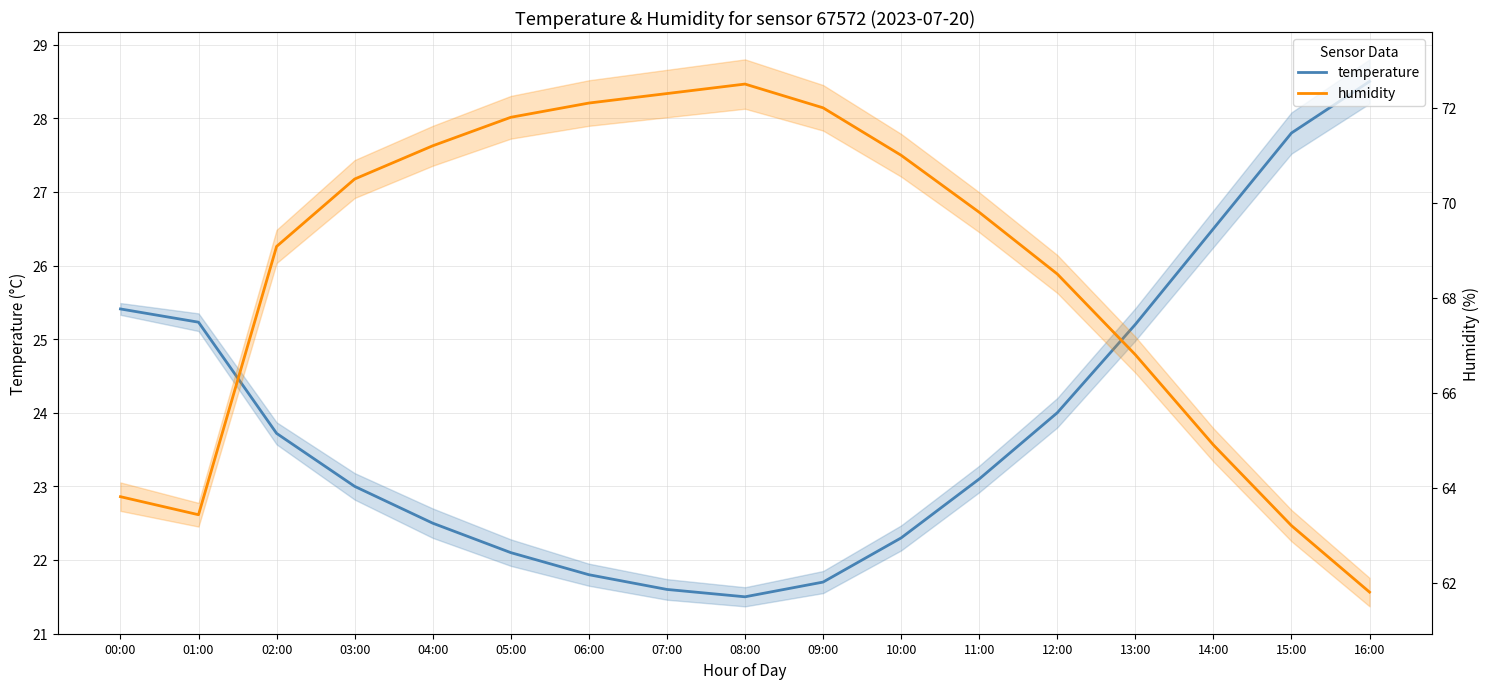

What is the label of the 6th point from the right?

11:00